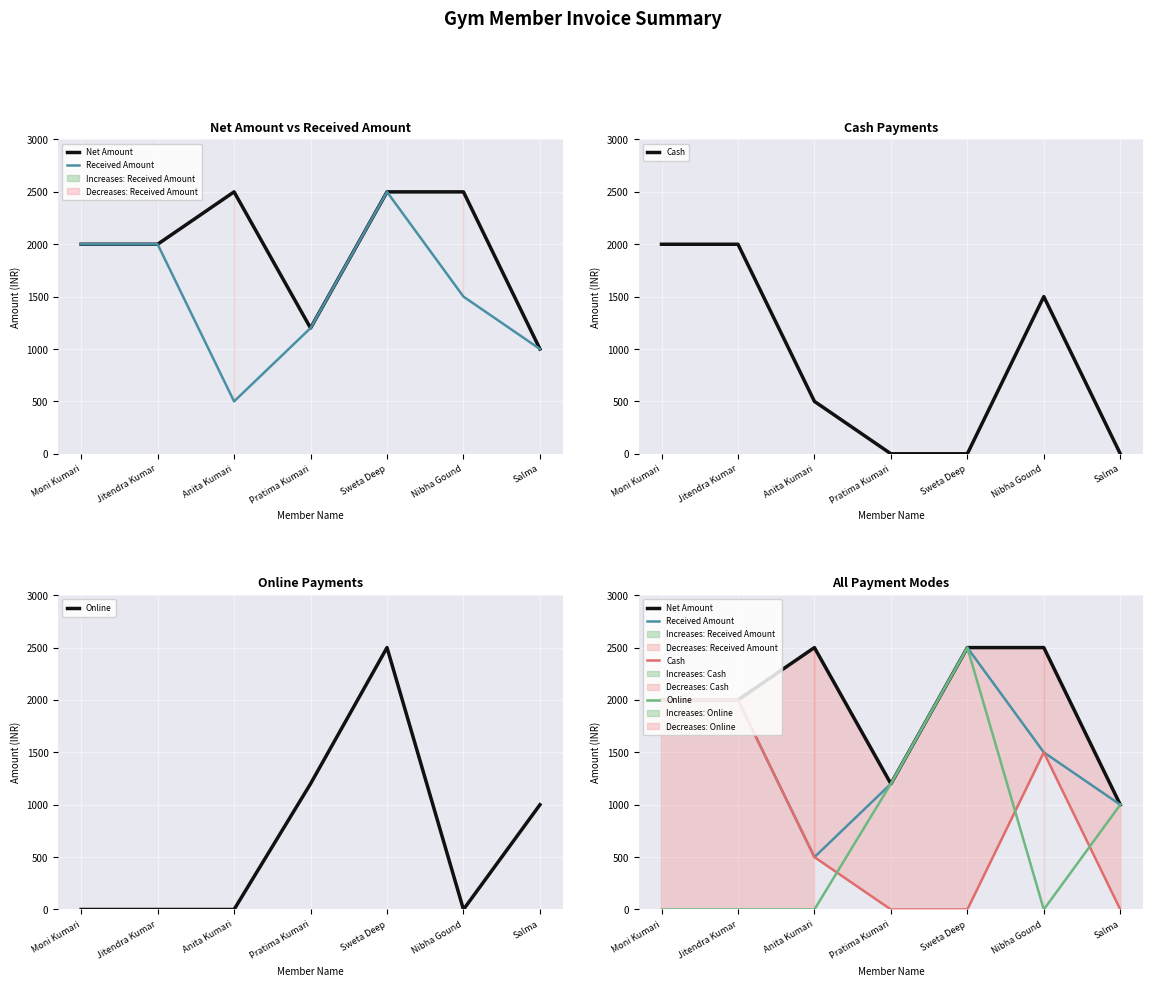

How many lines are shown in the chart?

4